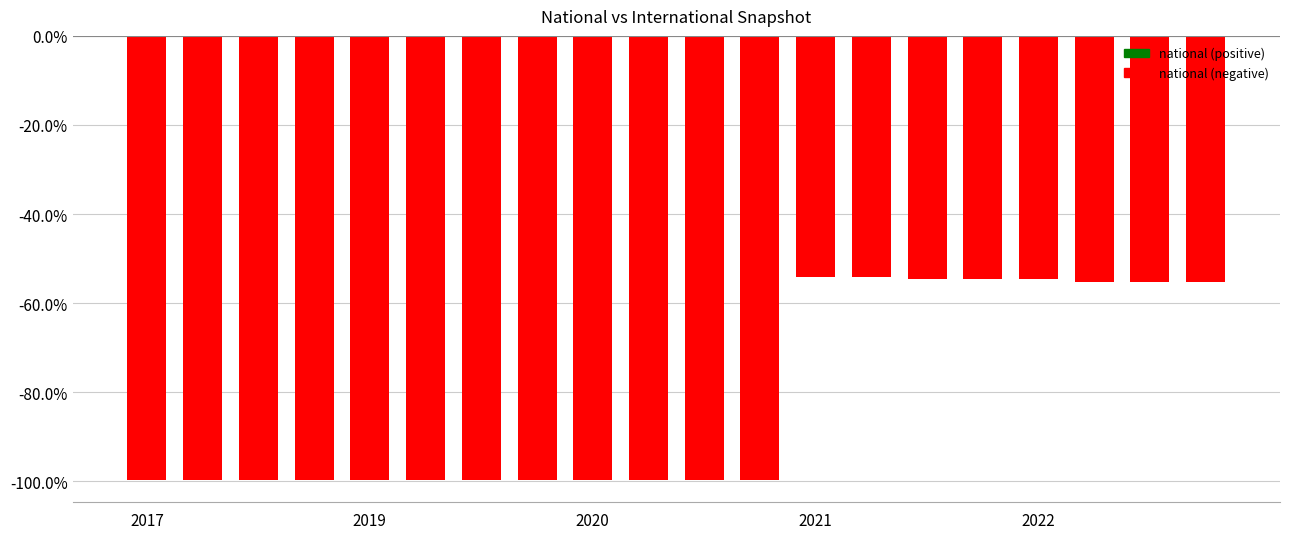

What is the difference between the second highest and minimum values?

45.6